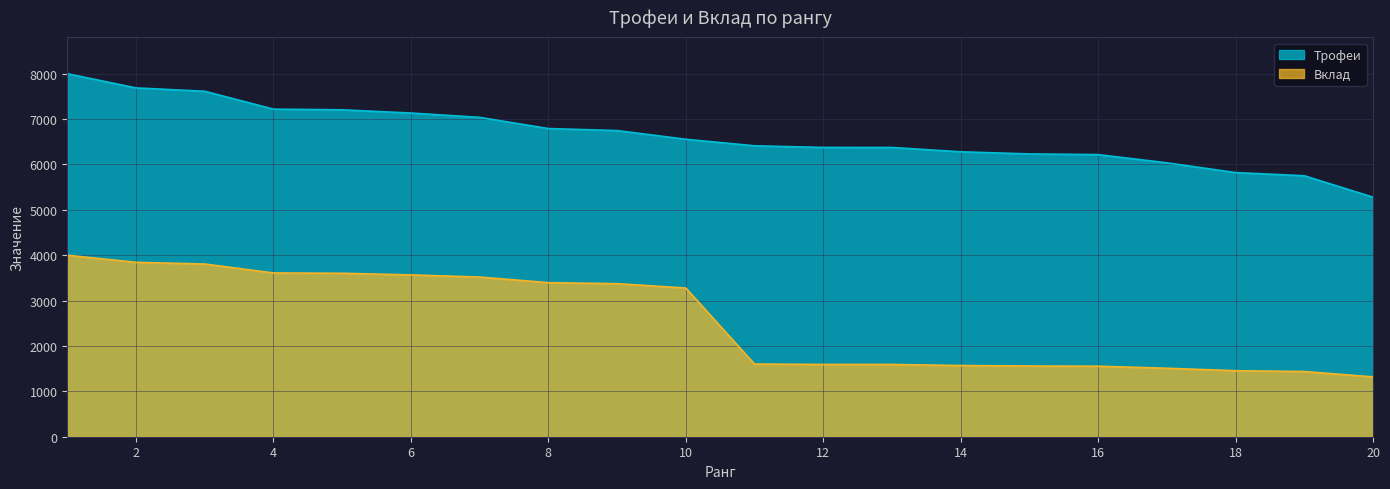

What is the spread (max minus min) of values at 5?

3602